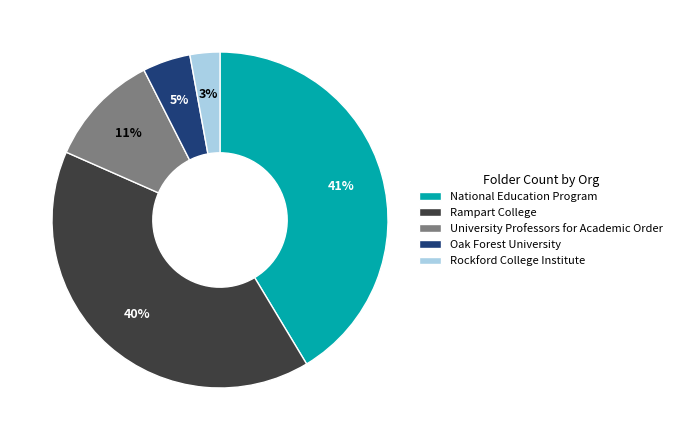

To the nearest percent, what is the combined percentage of National Education Program and University Professors for Academic Order?

52%